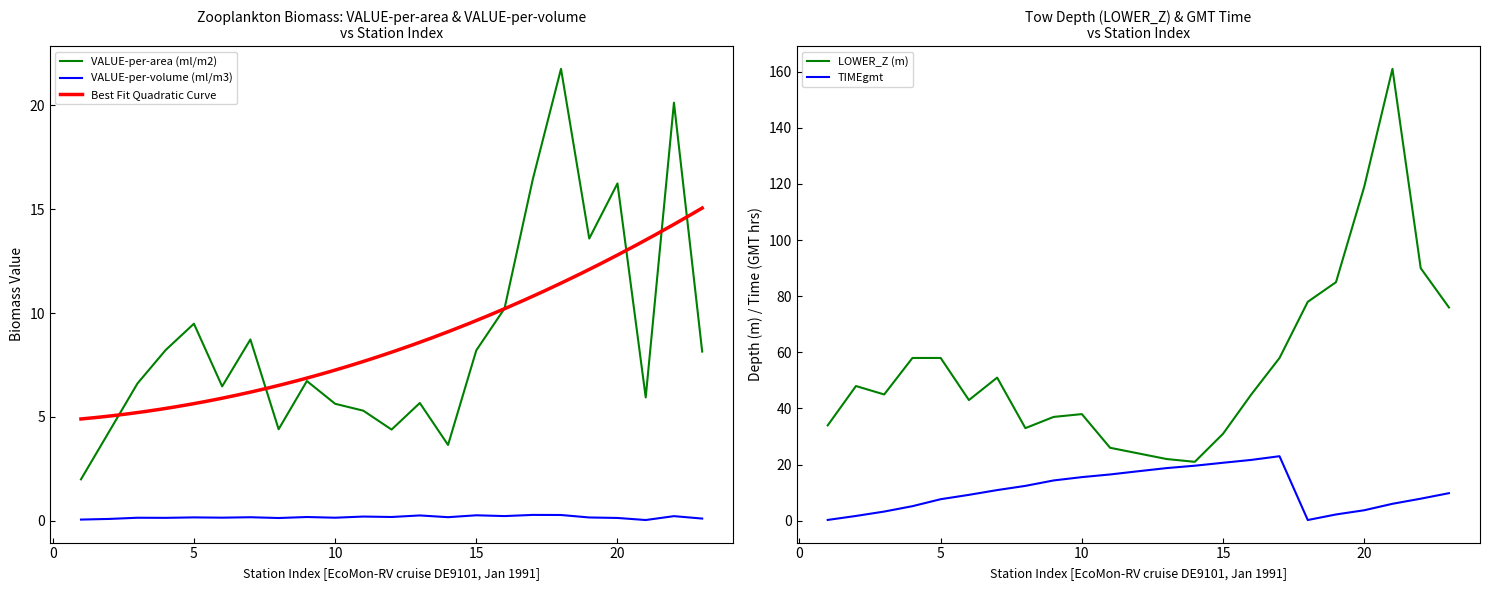

True or false: VALUE-per-volume (ml/m3) and LOWER_Z (m) cross at least once.

False